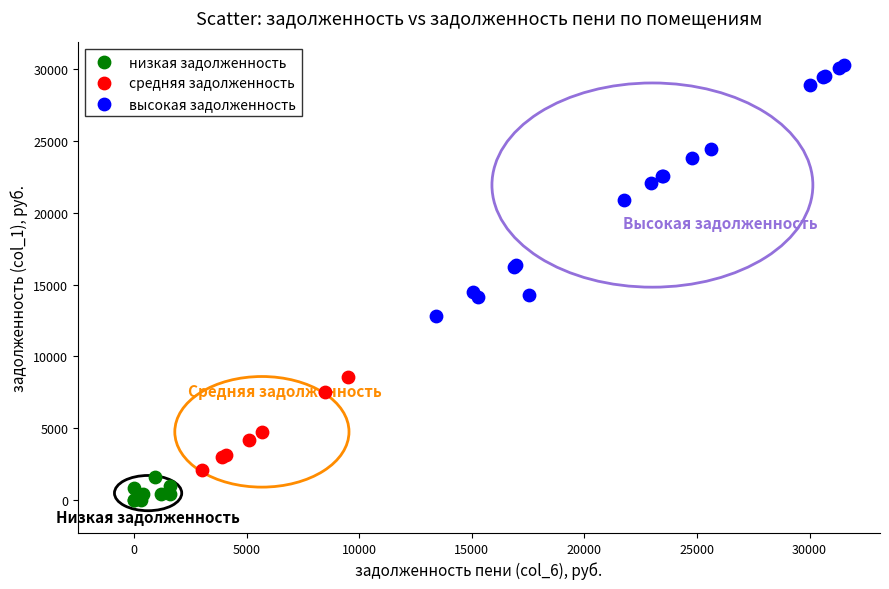

Which series has the widest spread of Y values?

высокая задолженность